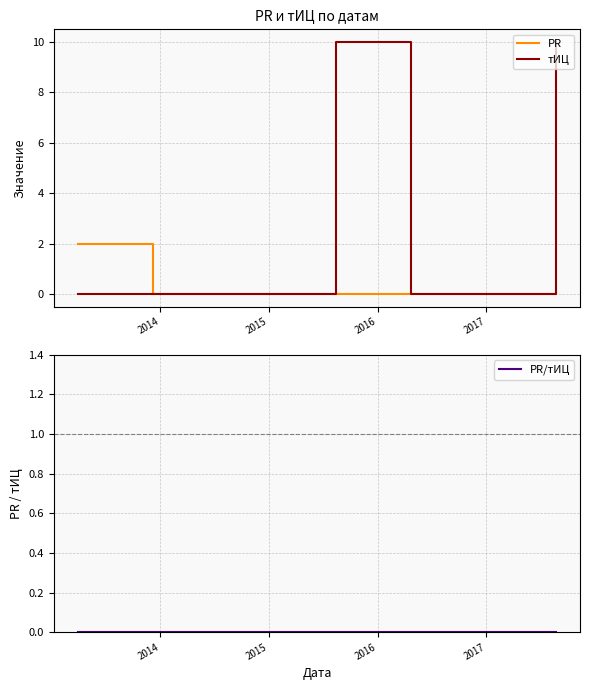

What is the highest value of the тИЦ series?

10